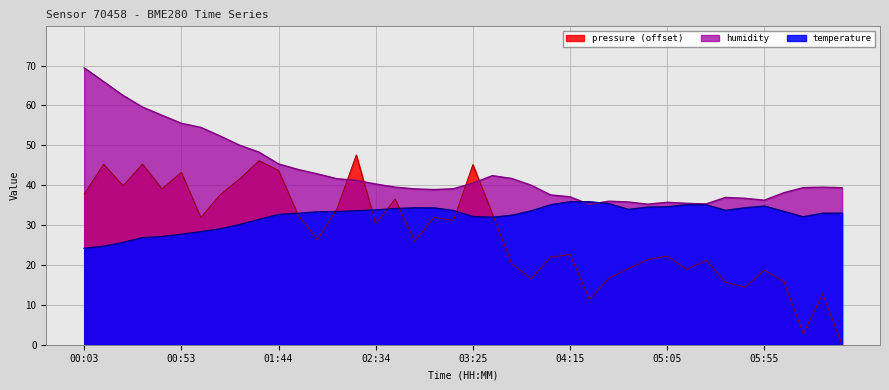

Reading left to right, extract all data points from this chart.

pressure: 37.8	45.2	39.9	45.3	39.1	43.2	31.9	37.7	41.6	46.2	43.7	32.6	26.3	34.0	47.6	30.3	36.6	26.0	31.9	31.2	45.2	32.9	20.4	16.5	22.0	22.6	11.4	16.7	19.1	21.4	22.2	18.9	21.2	15.7	14.4	18.7	15.9	2.8	12.7	0.0
temperature: 24.2	24.7	25.7	26.8	27.1	27.7	28.4	29.1	30.1	31.4	32.7	33.0	33.3	33.4	33.6	33.8	34.1	34.3	34.3	33.7	32.1	32.0	32.5	33.6	35.1	35.9	35.9	35.4	33.9	34.5	34.6	35.1	35.1	33.7	34.3	34.8	33.5	32.1	33.0	33.0
humidity: 69.4	66.0	62.5	59.6	57.6	55.5	54.5	52.3	50.0	48.3	45.4	44.0	42.9	41.6	41.2	40.3	39.5	39.1	38.9	39.1	40.5	42.4	41.7	40.0	37.6	37.1	35.2	36.0	35.8	35.2	35.7	35.5	35.3	36.9	36.7	36.2	38.1	39.4	39.5	39.4